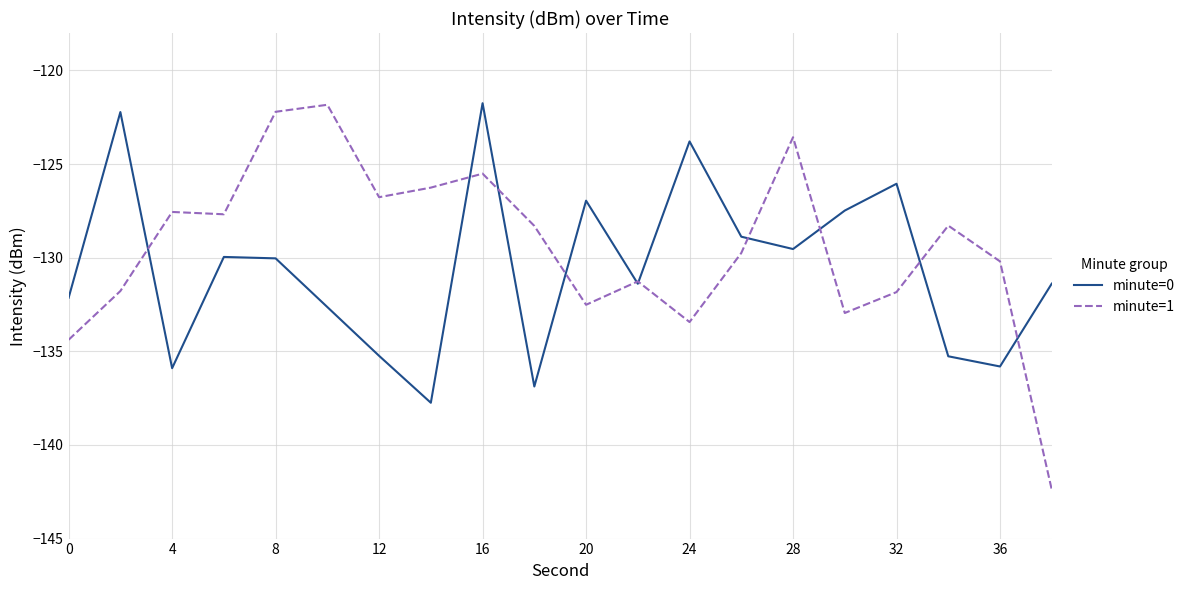

What is the smallest value displayed?

-142.4